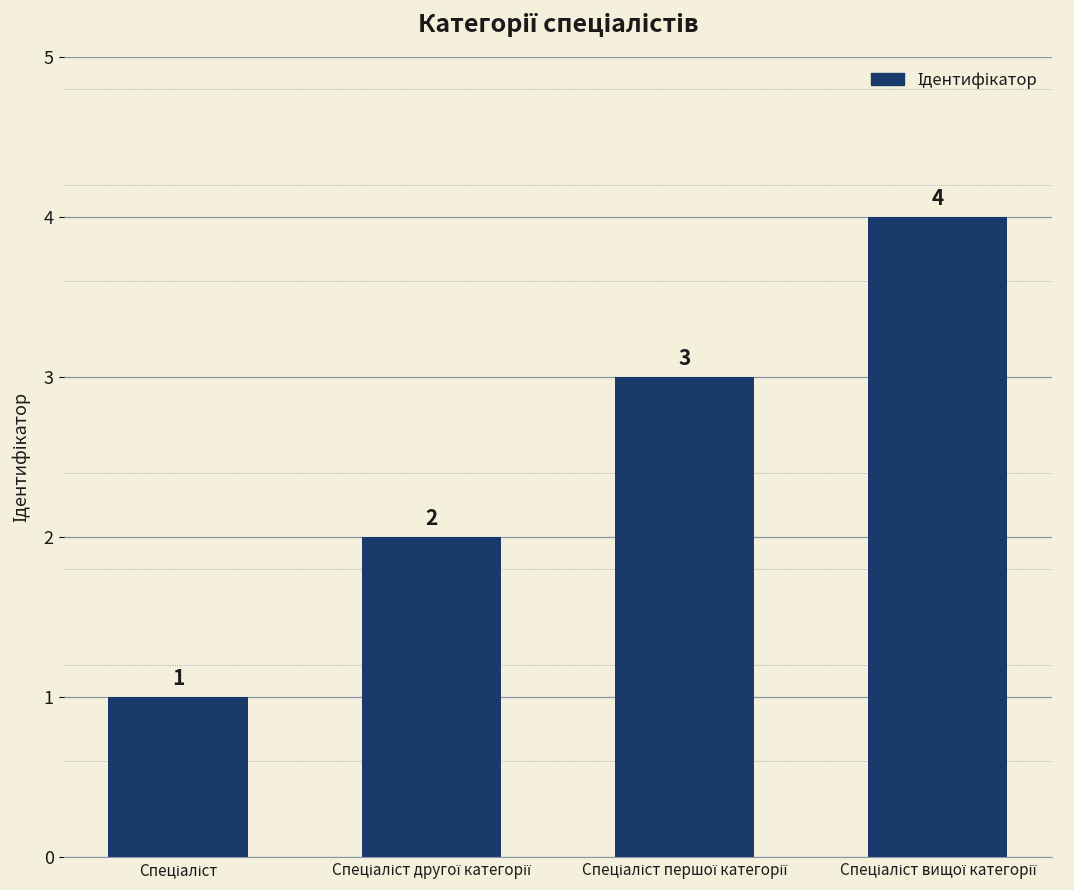

How many categories are shown in the chart?

4